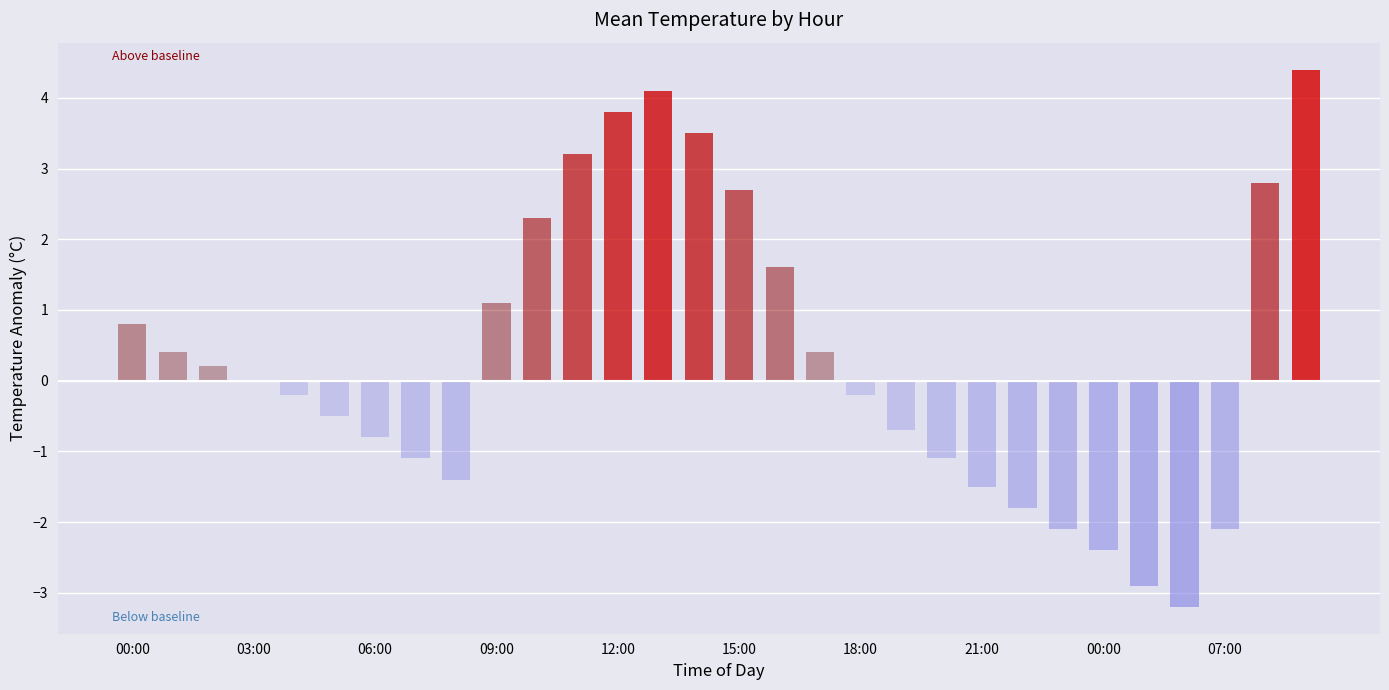

What is the sum of all values?

9.3